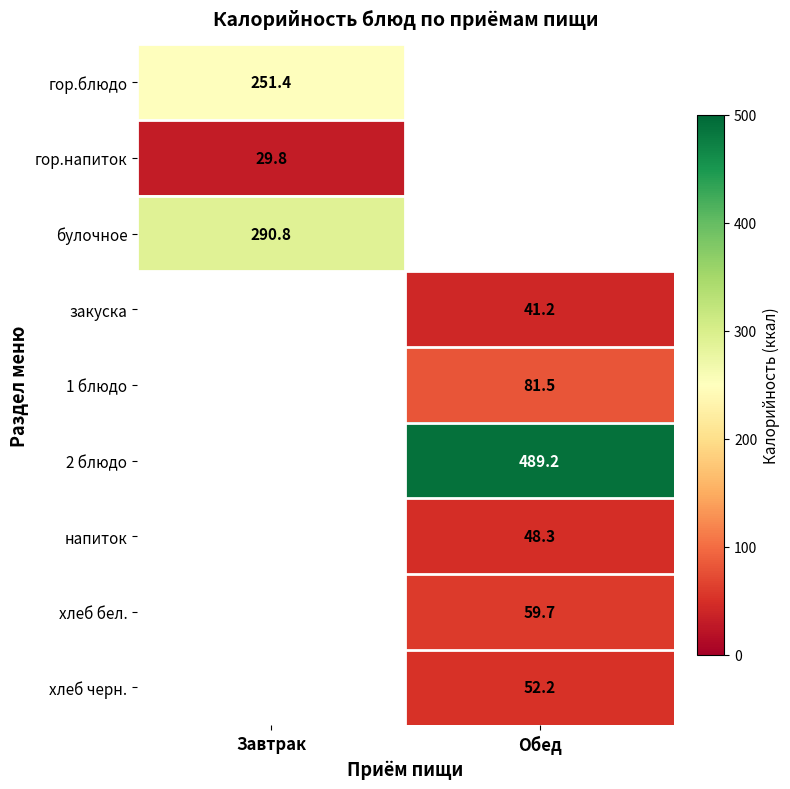

What is the total value across all series at Завтрак?

572.0